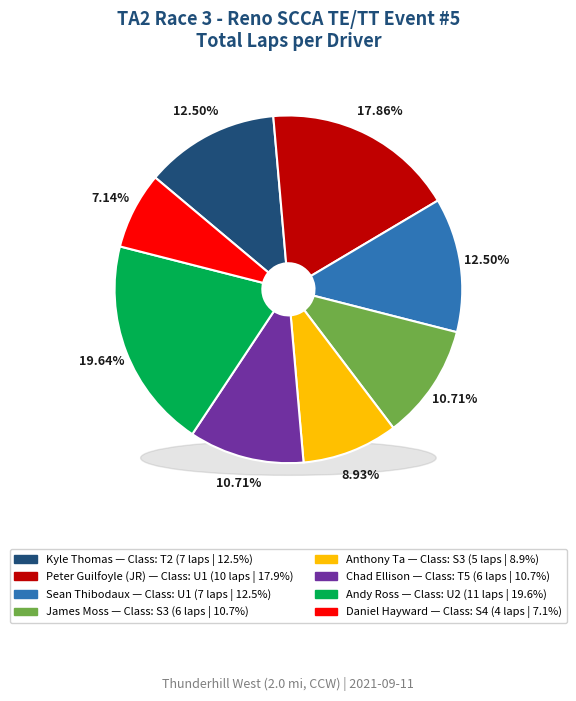

What percentage is the Peter Guilfoyle (JR) slice, to the nearest percent?

18%